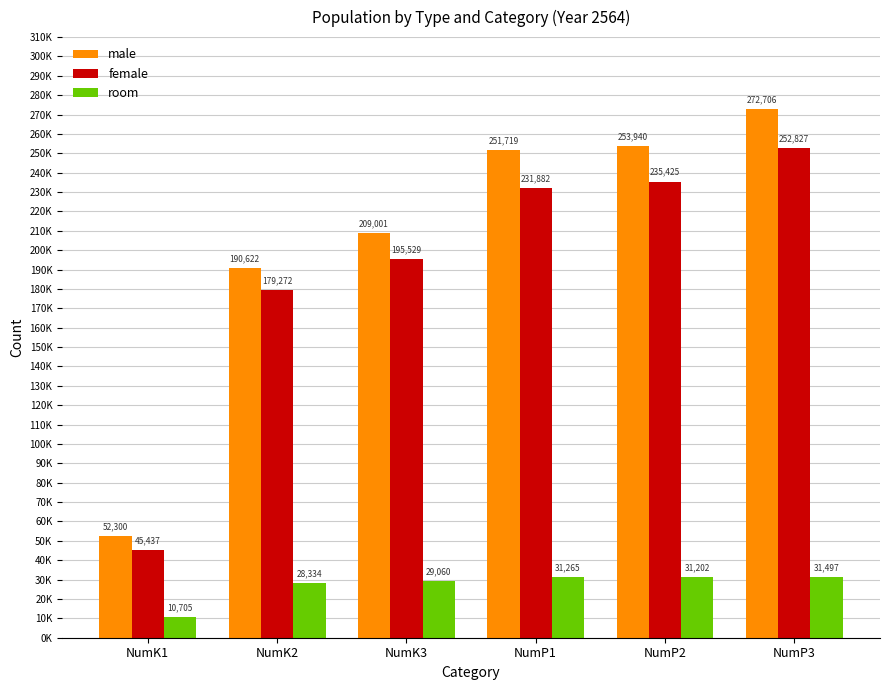

At which label does male reach its peak?

NumP3